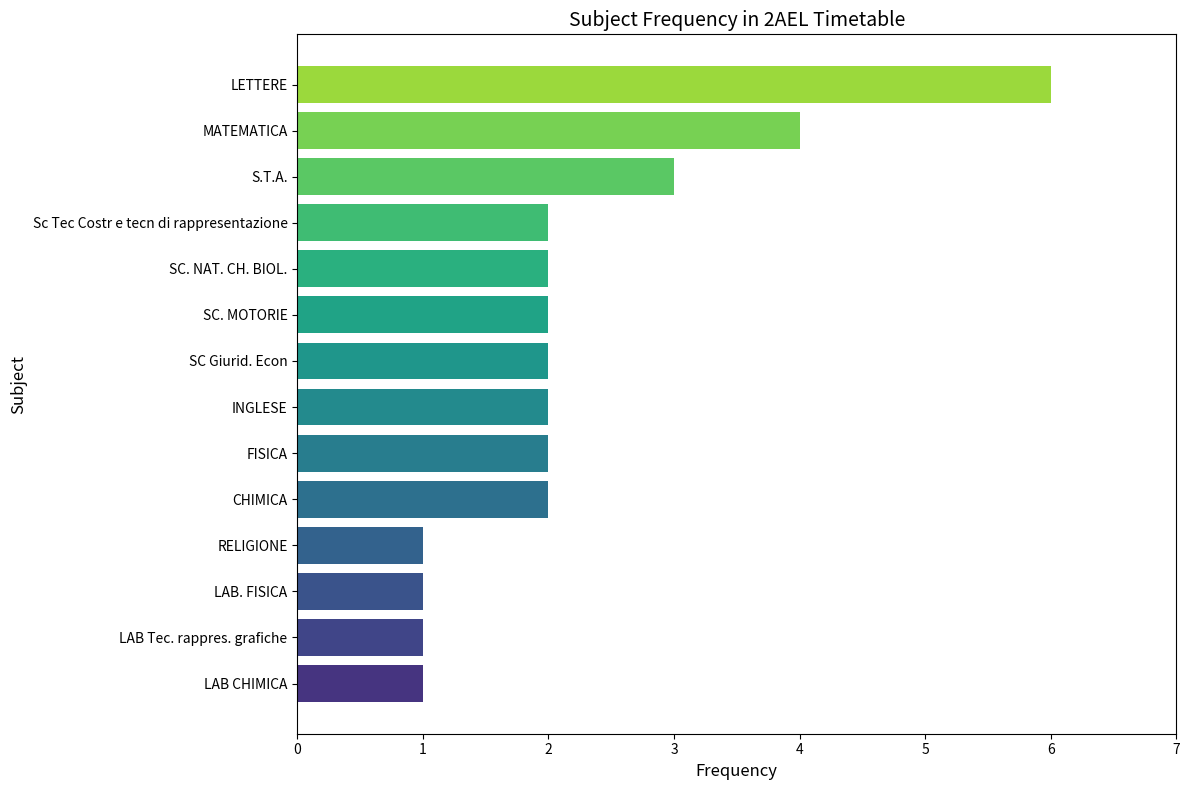

Does the chart contain any negative values?

No